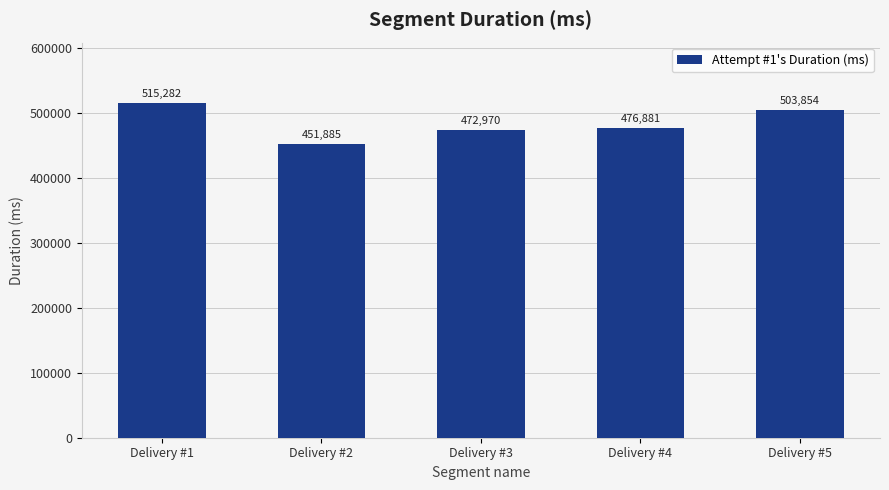

What is the maximum value shown in the chart?

515282